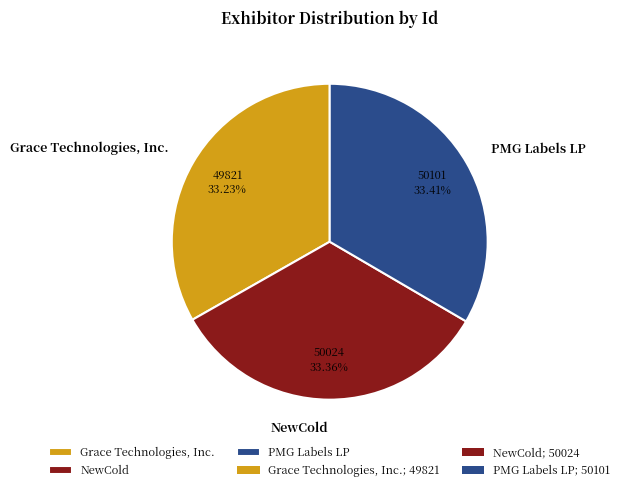

What percentage do NewCold and Grace Technologies, Inc. together represent?

66.6%